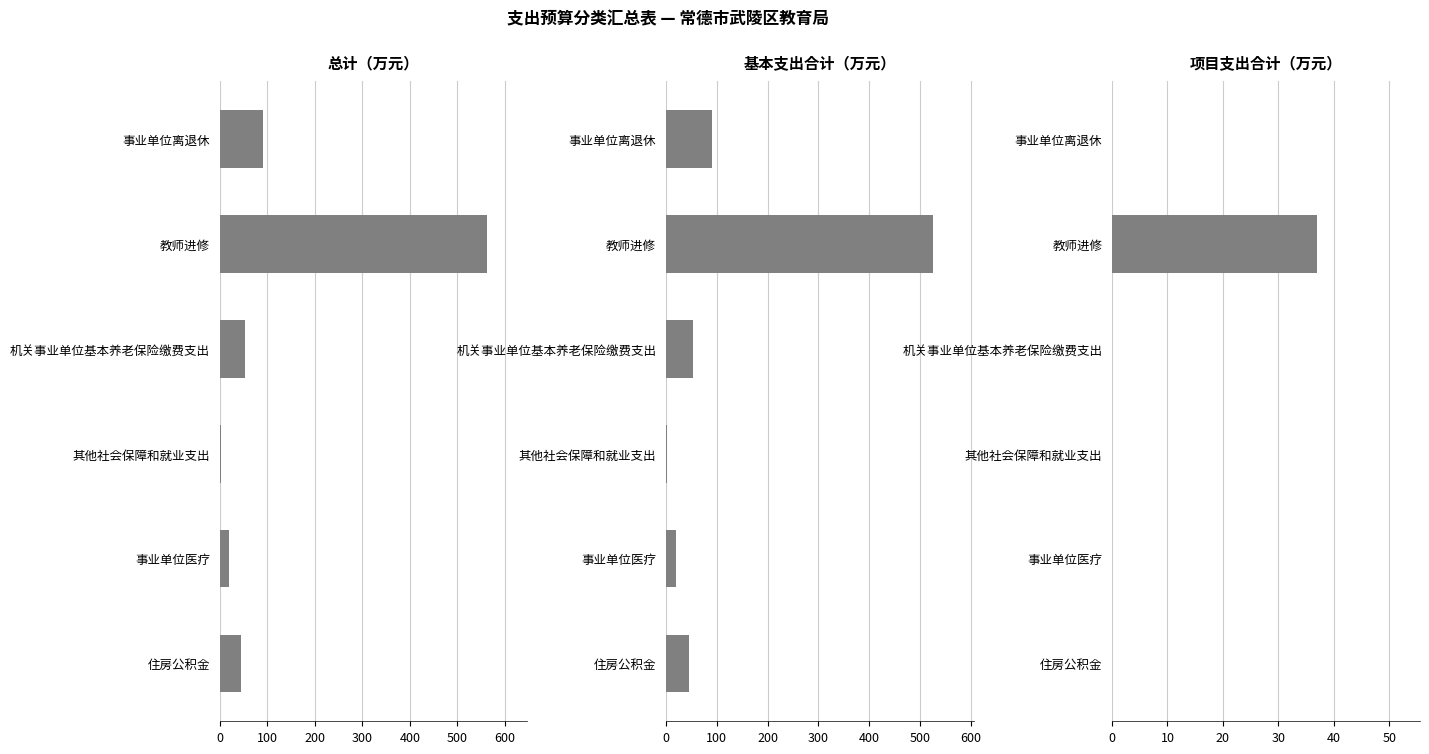

How many values in the 基本支出合计 series are below 52?

3